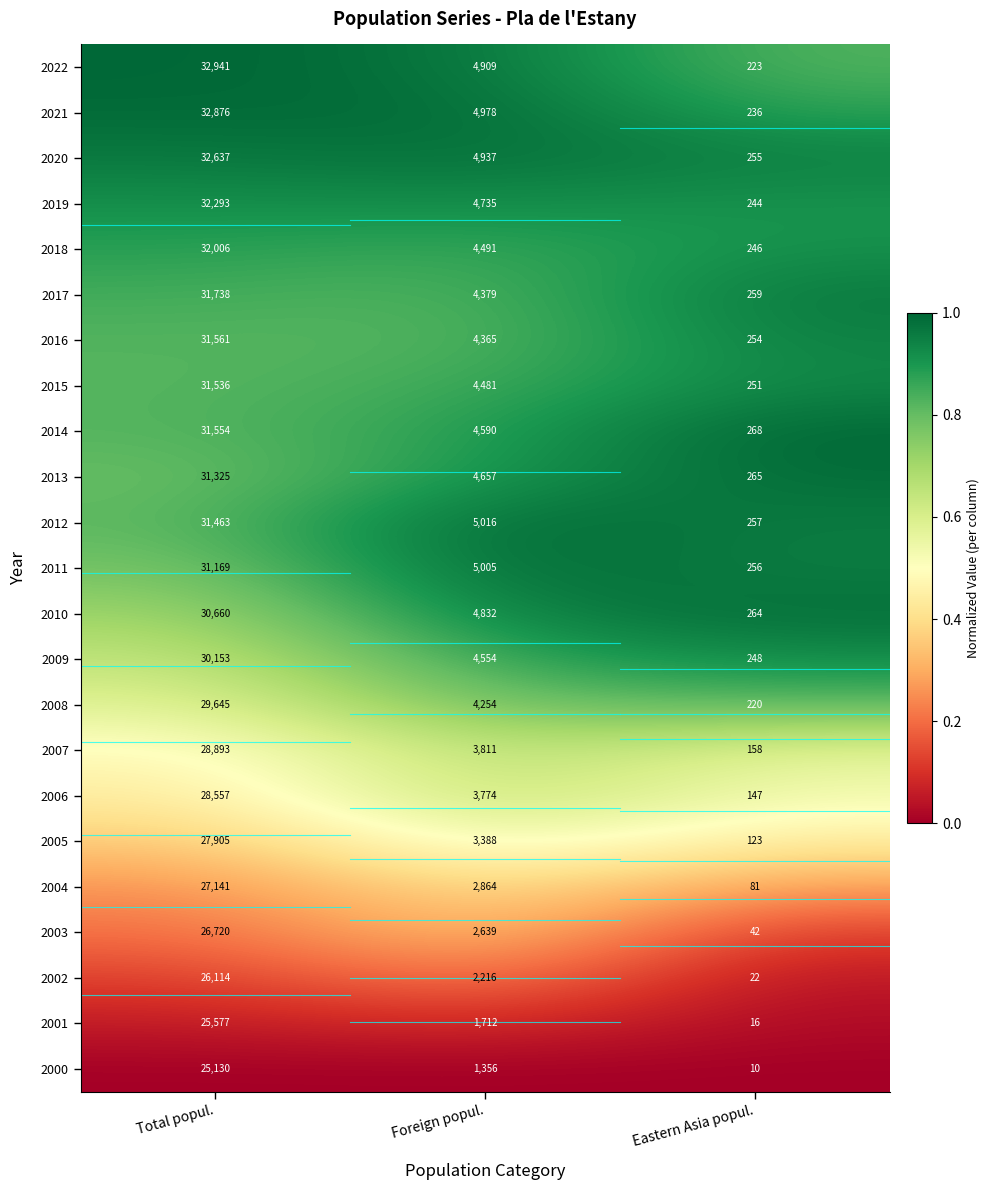

Between Foreign popul. and Eastern Asia popul., which series saw the biggest shift?

2012